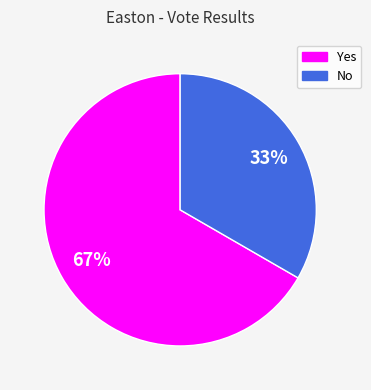

Which category has the smallest portion of the pie?

No